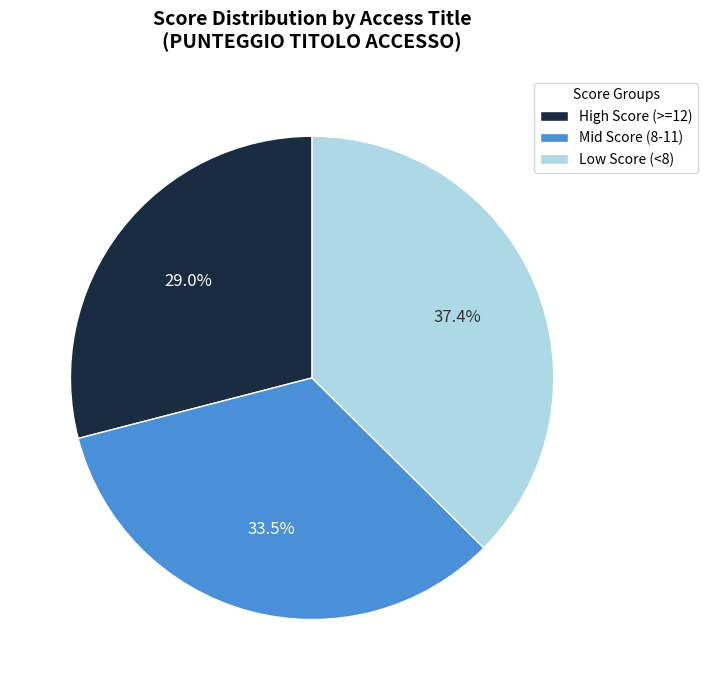

Approximately how many times larger is the value at Low Score (<8) compared to Mid Score (8-11)?

1.1